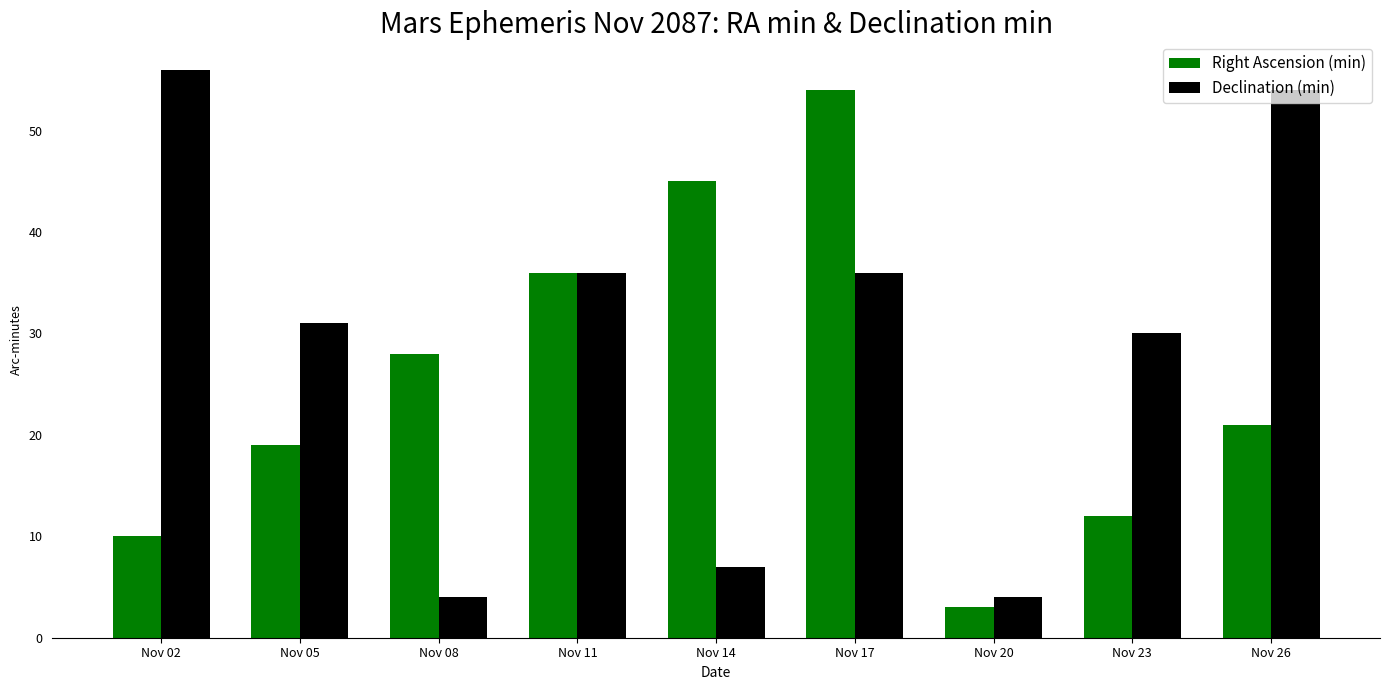

Are the bars horizontal?

No